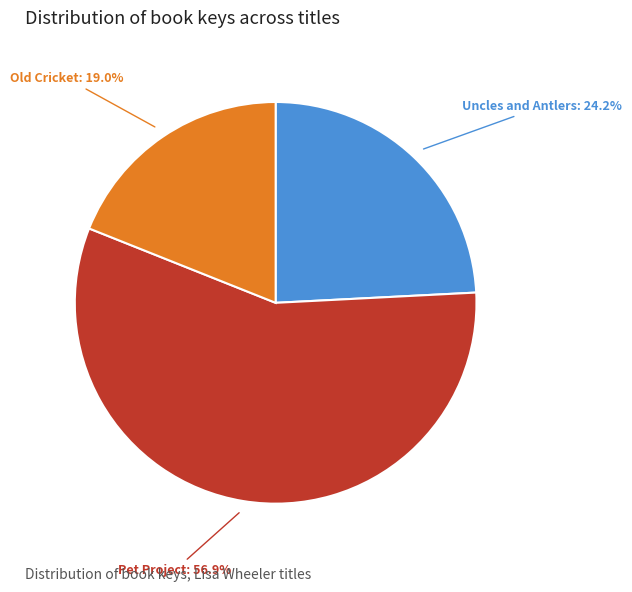

Is there any slice that represents more than half of the pie?

Yes